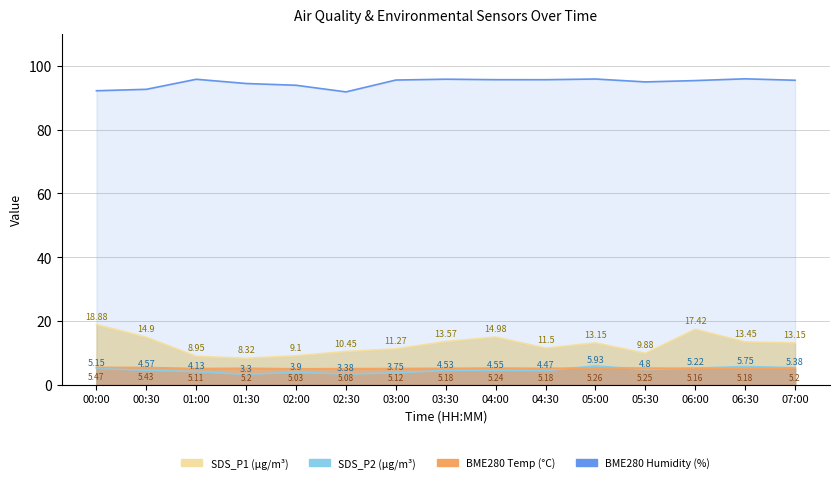

How many categories are shown in the chart?

15